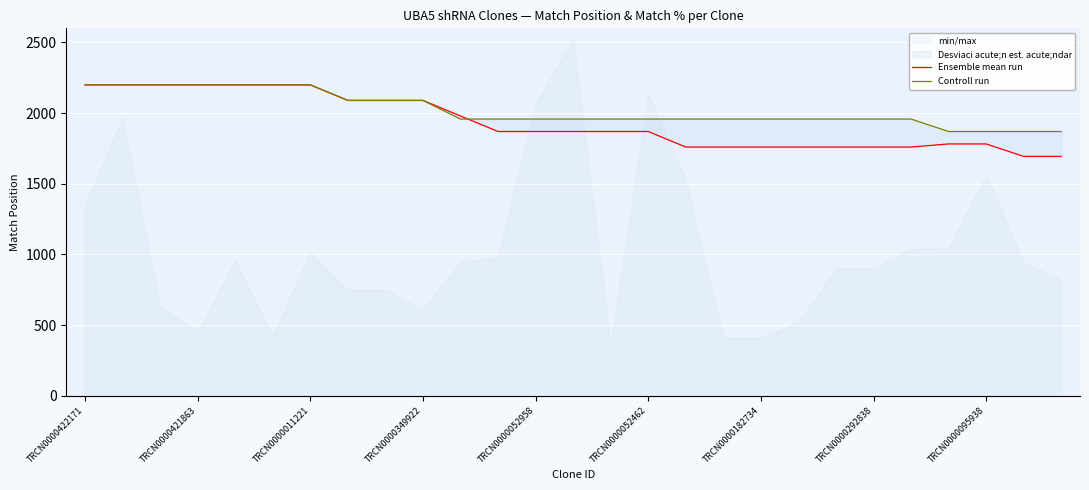

The Ensemble mean run series shows 2090 at TRCN0000349922. True or false?

True